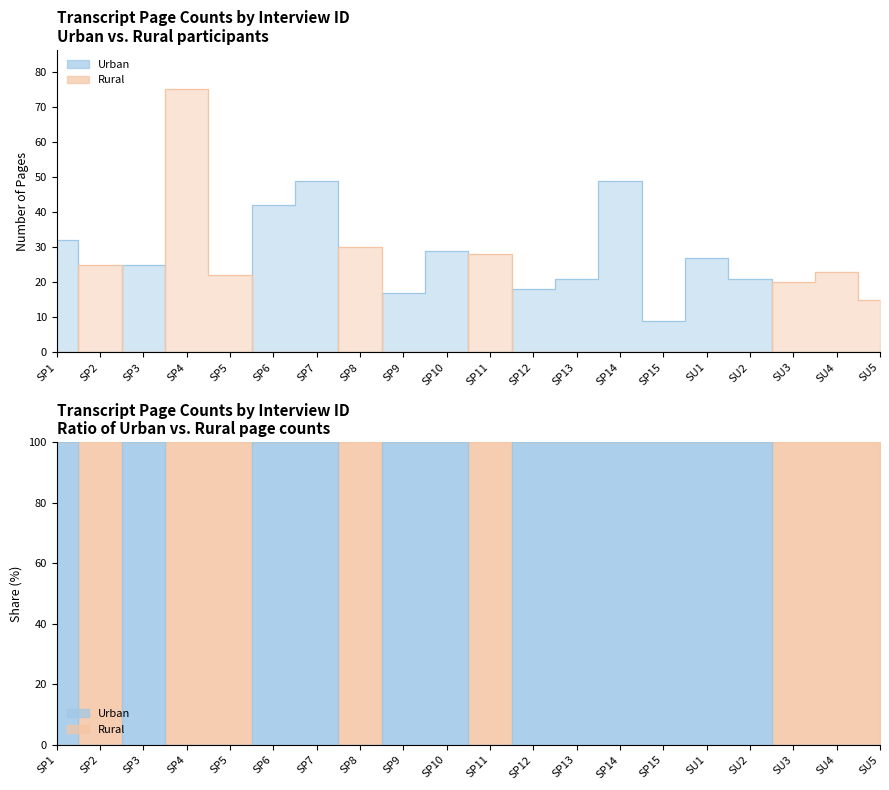

Is the value of Urban at SU2 greater than the value of Rural at SU2?

Yes